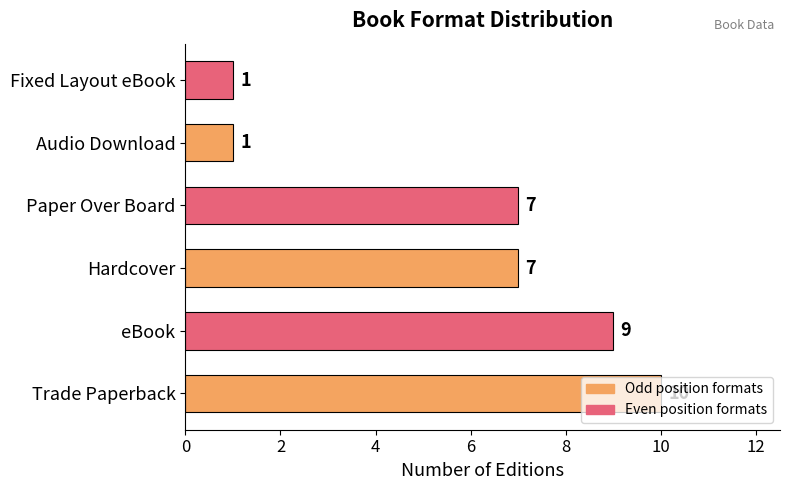

How many bars are there in total?

6